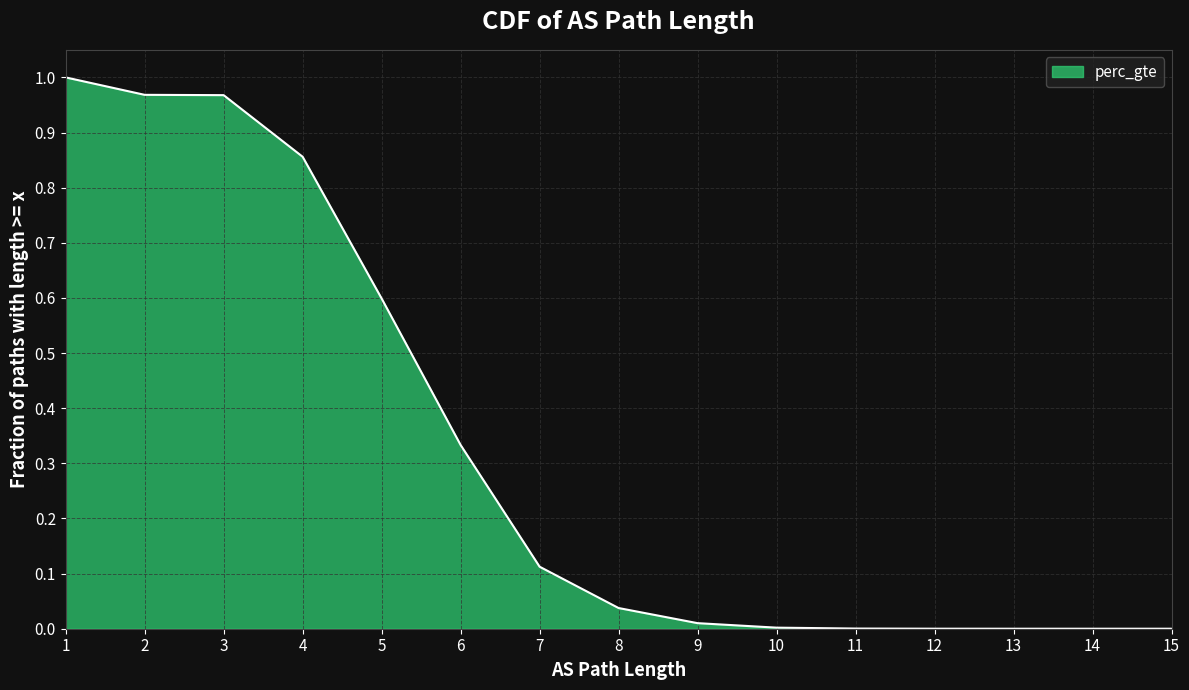

Count the number of categories in the chart.

15